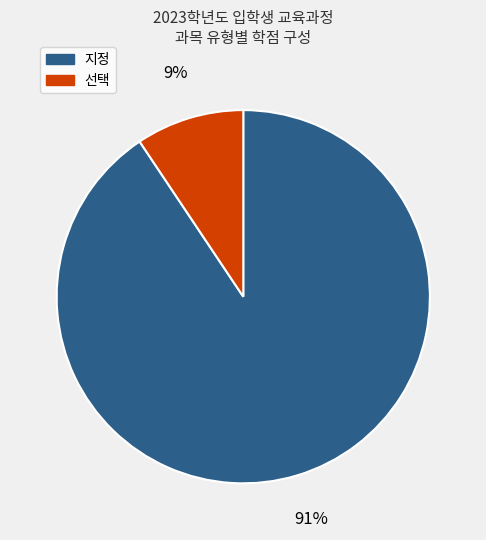

How many segments does this pie chart have?

2